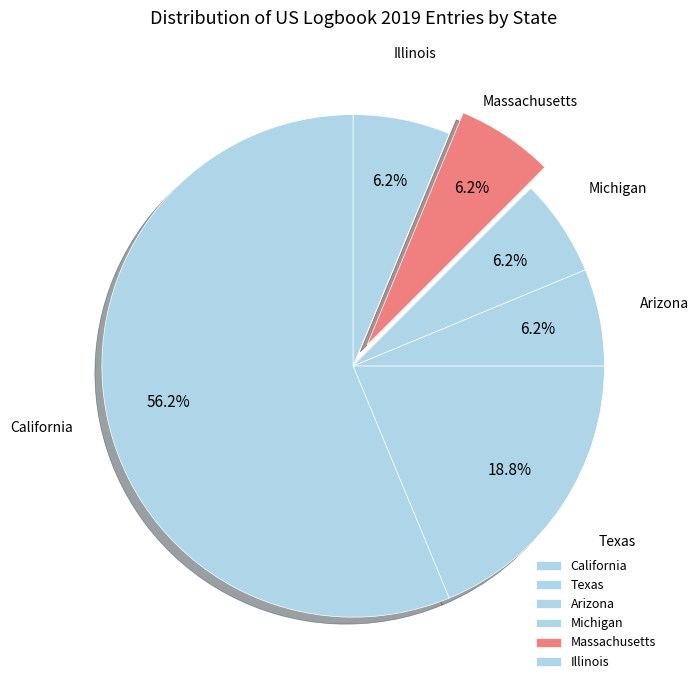

What is the total percentage of Illinois and California?

62.5%